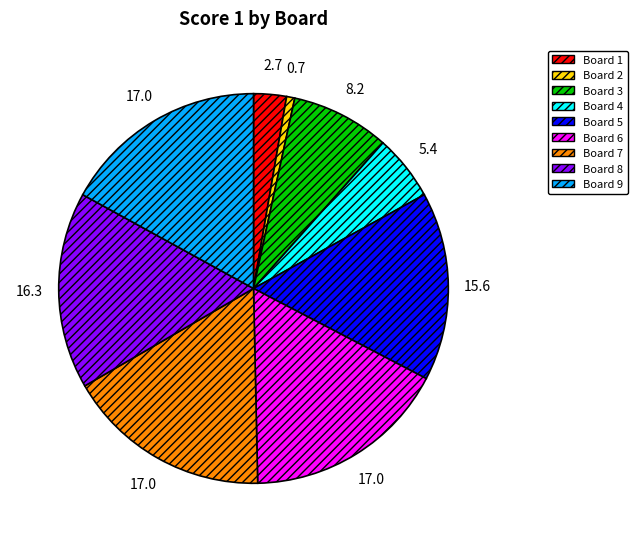

Combined, do Board 4 and Board 3 account for over 50%?

No